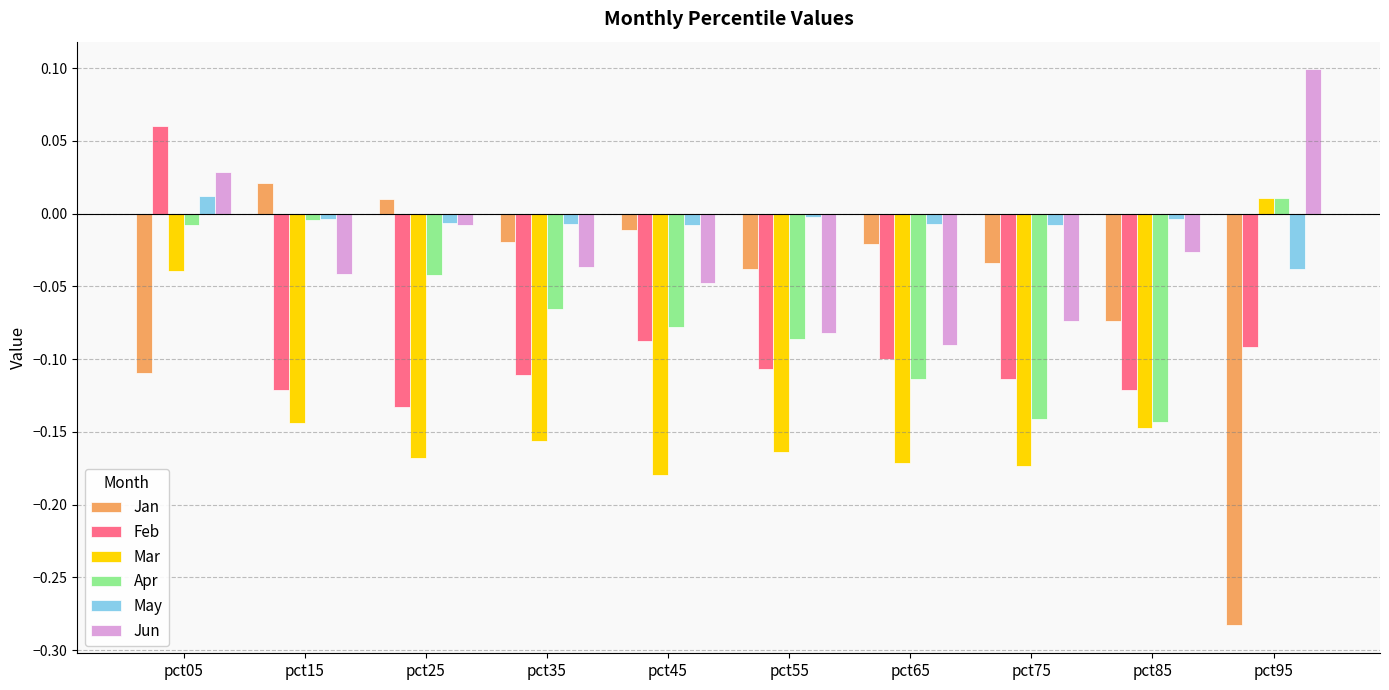

The Feb series shows -0.1 at pct15. True or false?

True